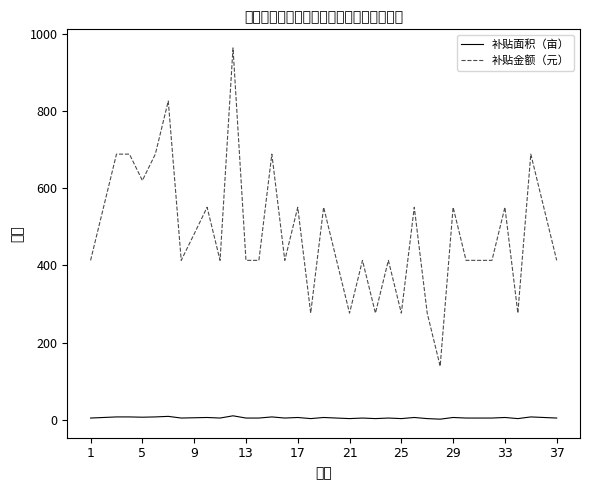

True or false: 补贴金额（元） and 补贴面积（亩） intersect in this chart.

False